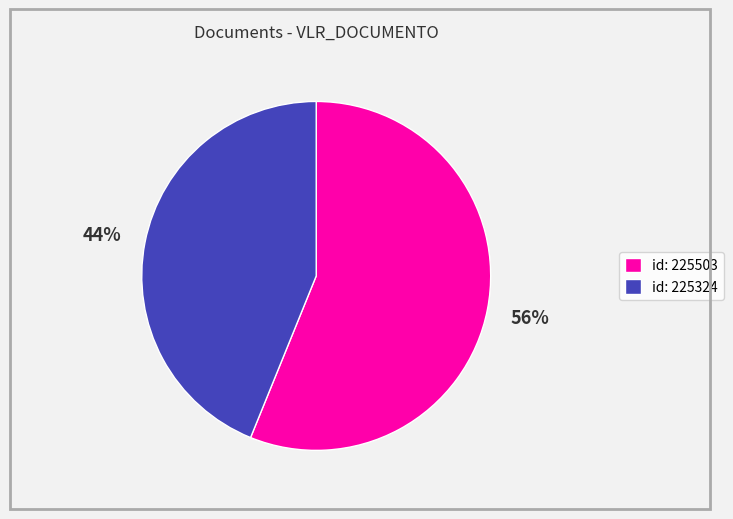

Is there any slice that represents more than half of the pie?

Yes